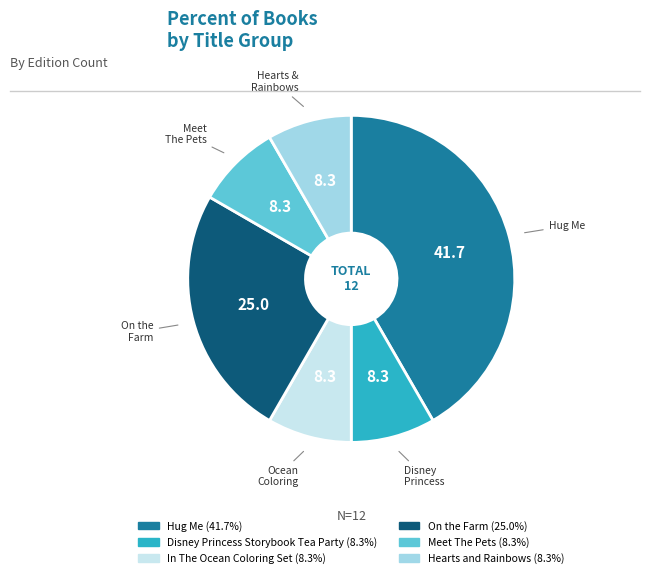

Does In The Ocean Coloring Set represent more than half of the total?

No